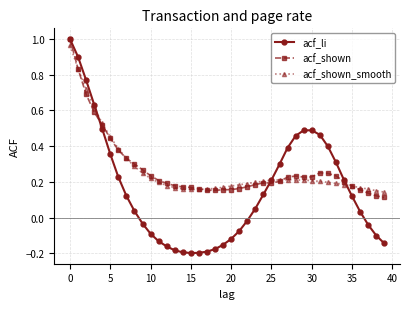

At how many categories does at least one series exceed 0?

40